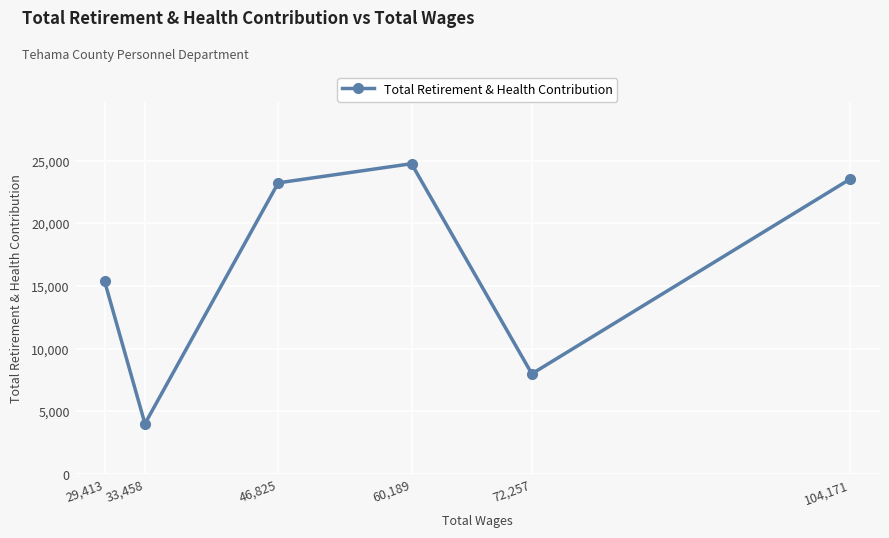

What is the average value?

16487